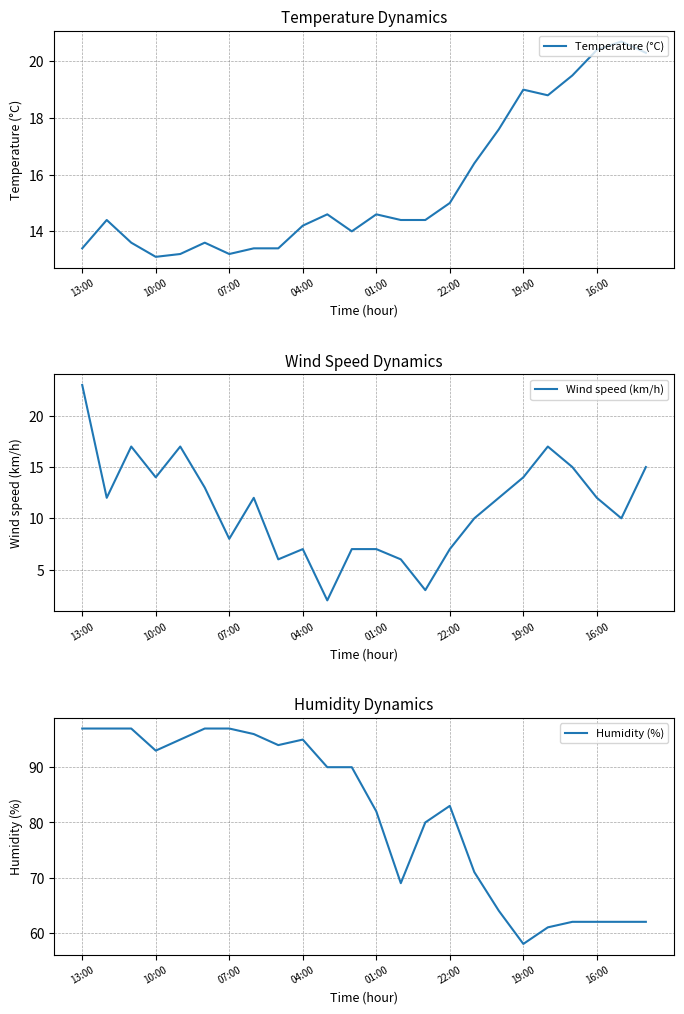

Is the value of Temperature (°C) at 13 greater than the value of Humidity (%) at 16?

No